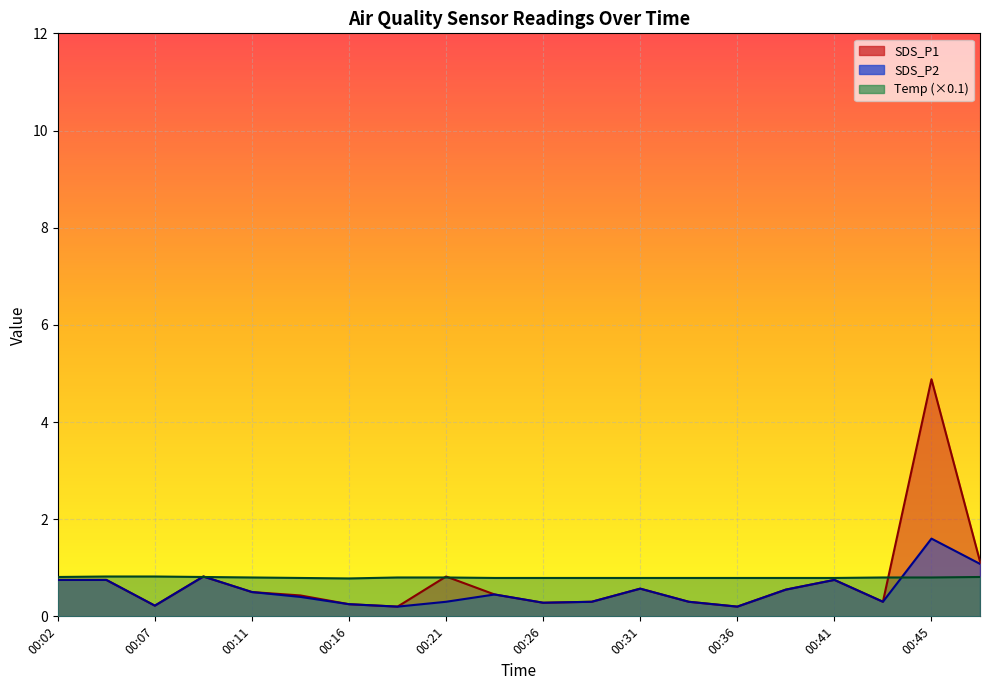

At which category does the chart reach its minimum across all series?

00:19